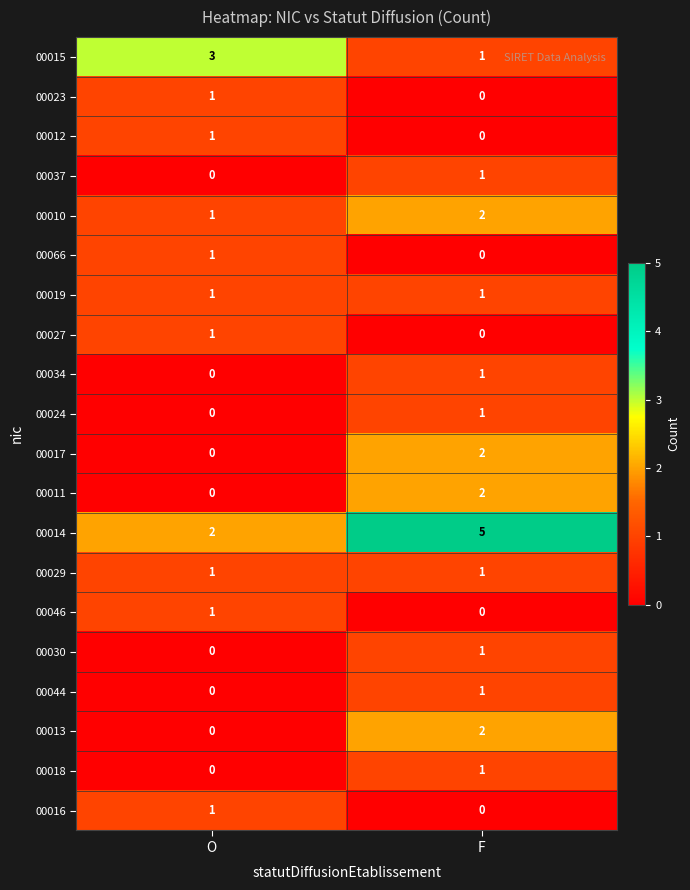

List the labels in order of 00030 value, smallest first.

O, F